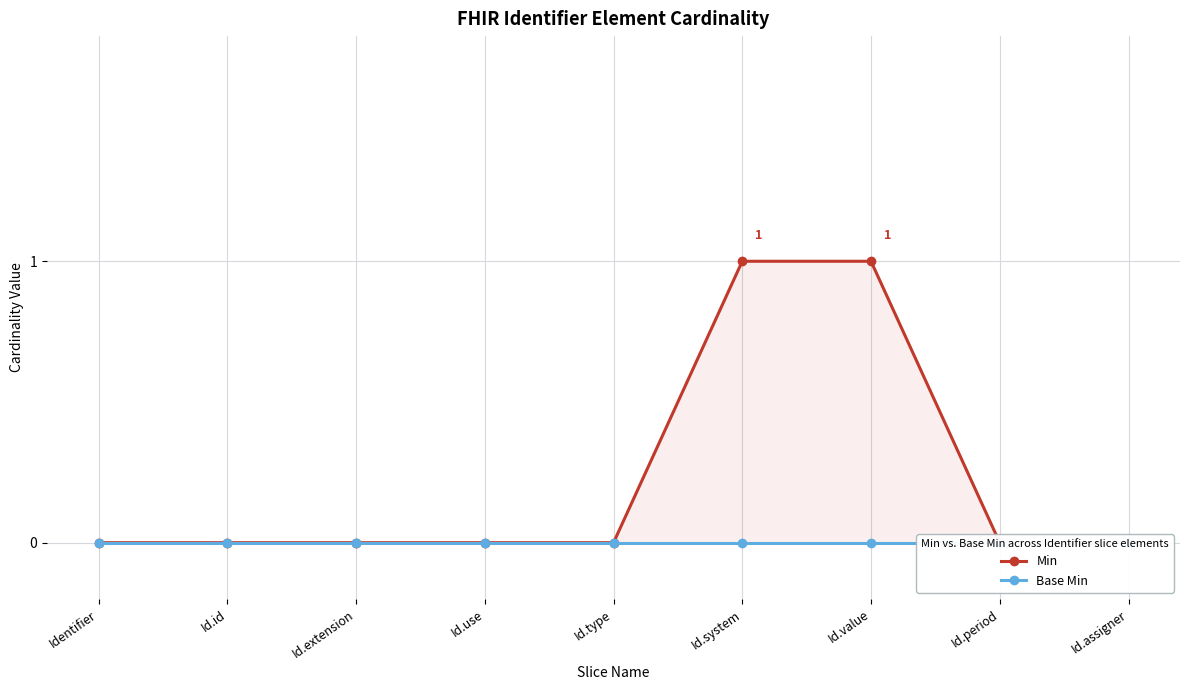

Rank the categories by Min value from highest to lowest.

Id.system, Id.value, Identifier, Id.id, Id.extension, Id.use, Id.type, Id.period, Id.assigner